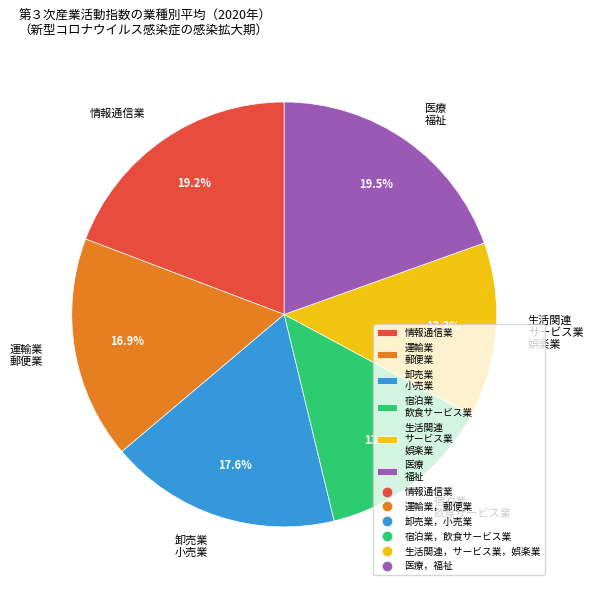

Which has a higher value, 情報通信業 or 卸売業 小売業?

情報通信業